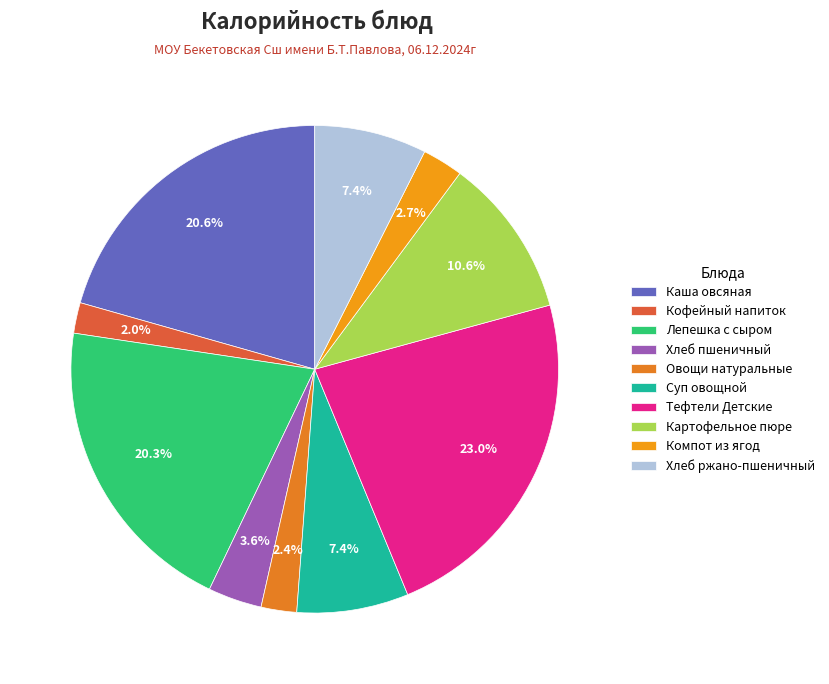

How many segments does this pie chart have?

10